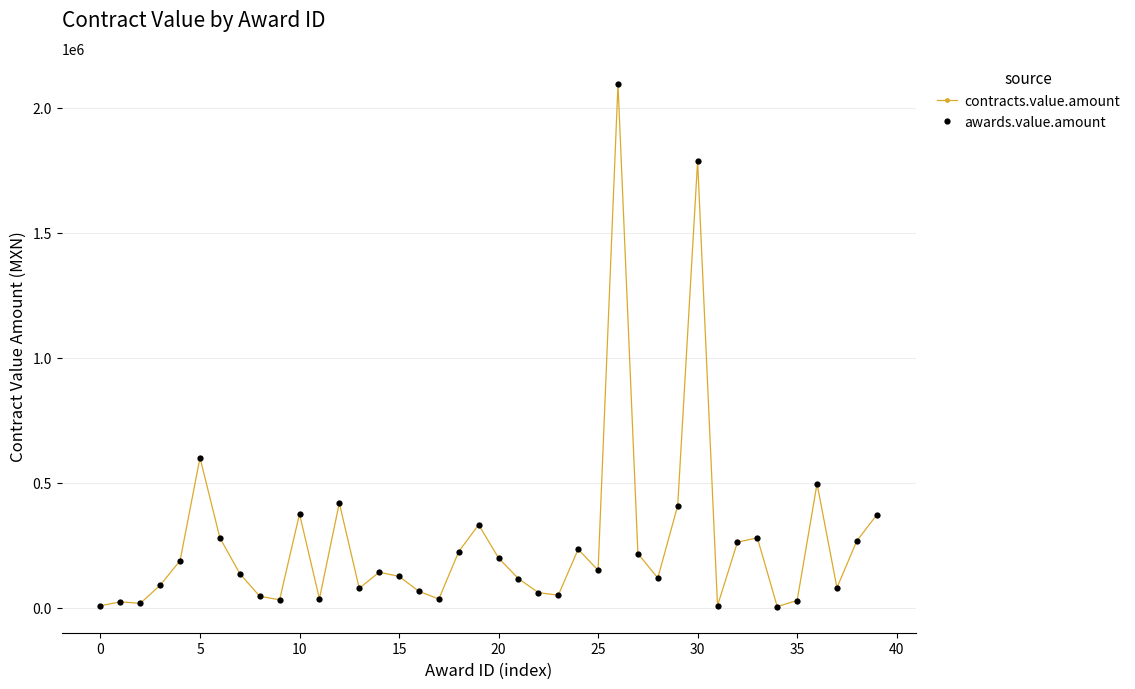

Is this an area chart (filled region under the line)?

No